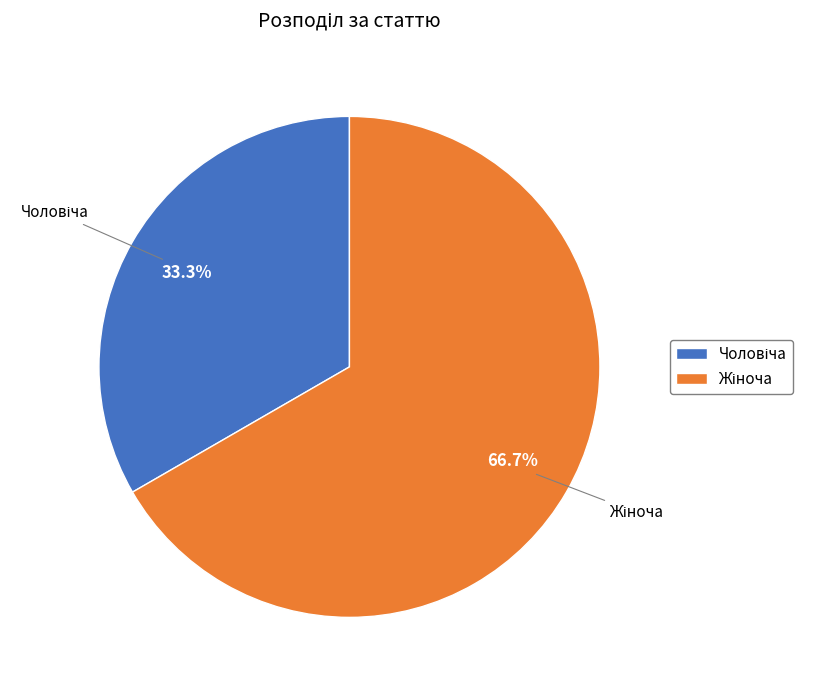

Is there a majority slice in this chart?

Yes